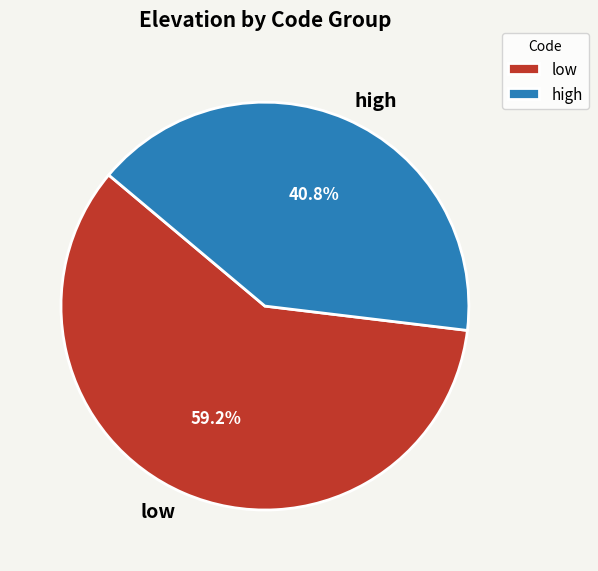

Which category has the biggest portion of the pie?

low